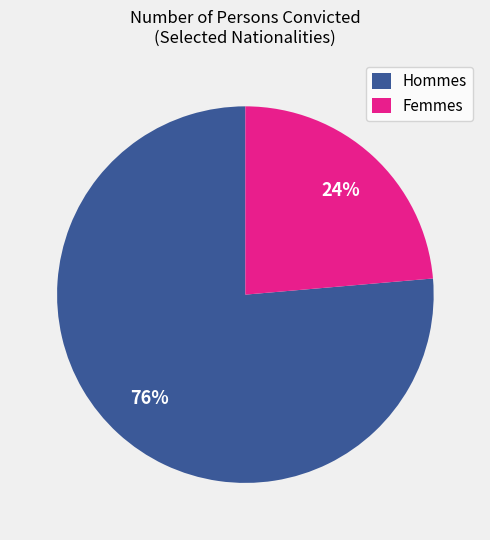

Between Femmes and Hommes, which is larger?

Hommes